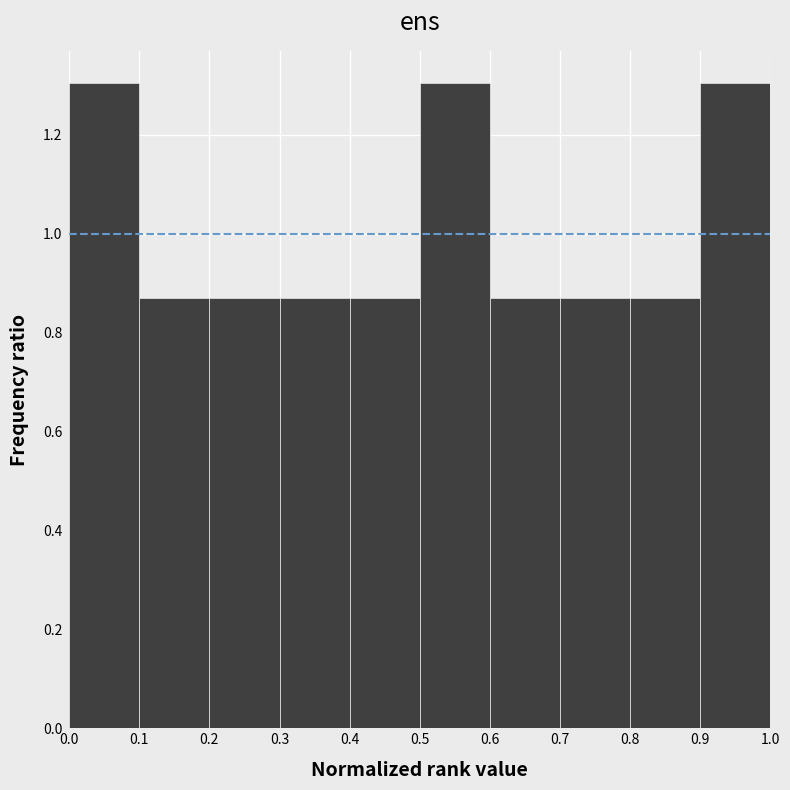

Reading left to right, list every bar in this chart as the range it spans on the x-axis followed by its height. The values are not printed on the chart, so give them approximately, as read against the axis.

0.0 to 0.1: 1.30
0.1 to 0.2: 0.86
0.2 to 0.3: 0.86
0.3 to 0.4: 0.86
0.4 to 0.5: 0.86
0.5 to 0.6: 1.30
0.6 to 0.7: 0.86
0.7 to 0.8: 0.86
0.8 to 0.9: 0.86
0.9 to 1.0: 1.30